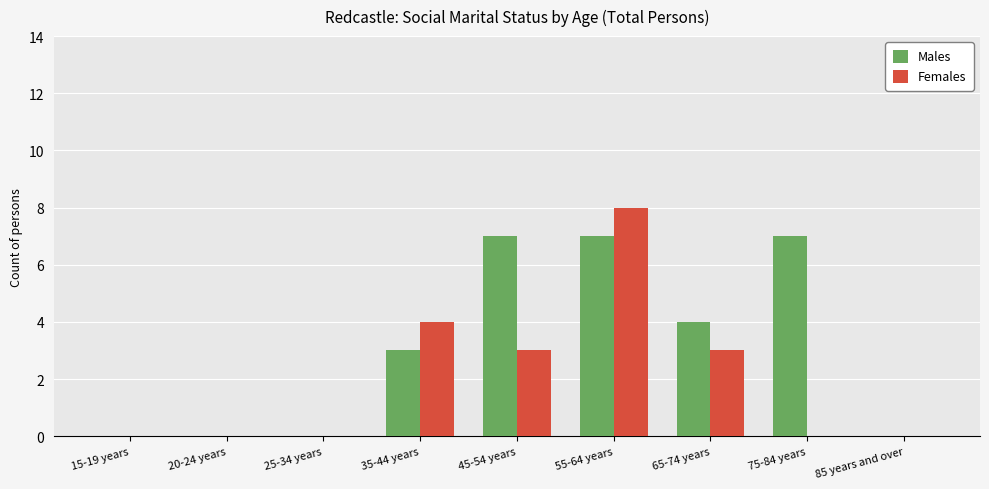

Between 25-34 years and 65-74 years, which series saw the biggest shift?

Males